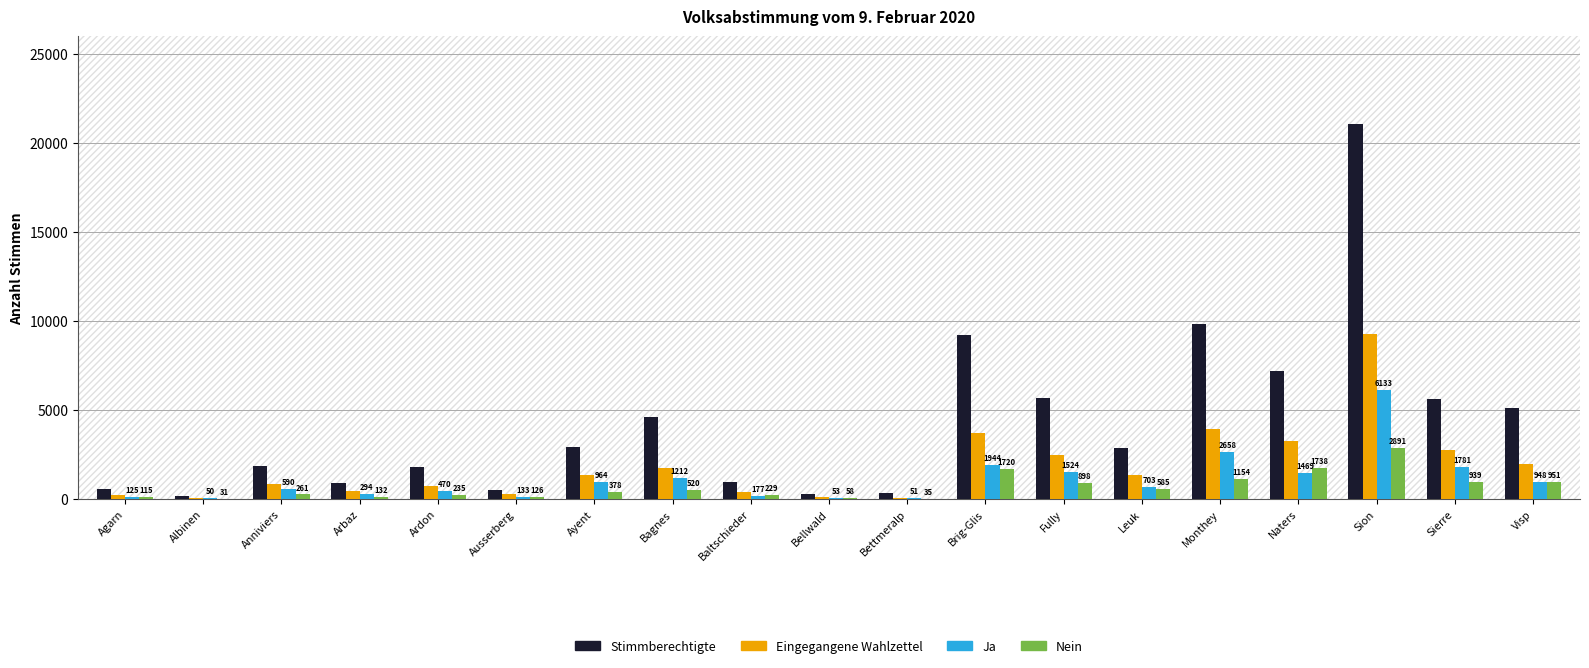

Which series has the largest total across all categories?

Stimmberechtigte